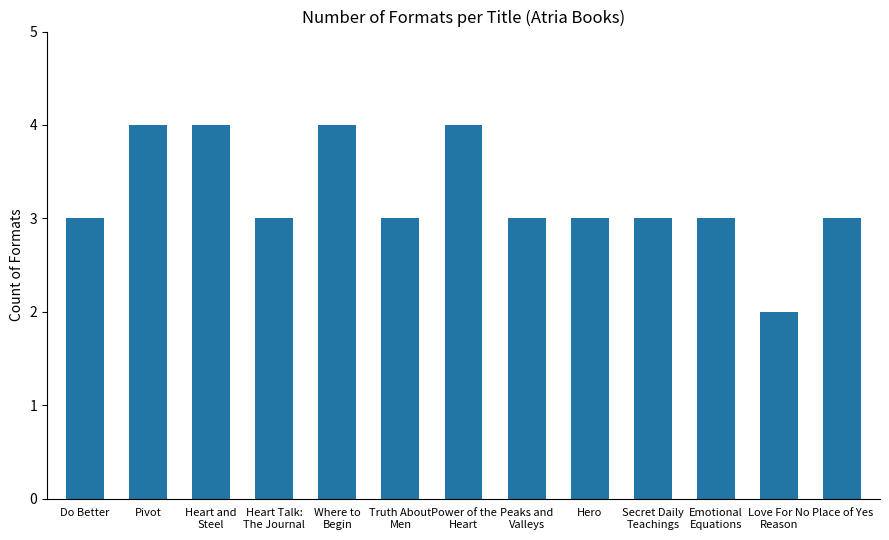

What position from the left is Truth About
Men?

6